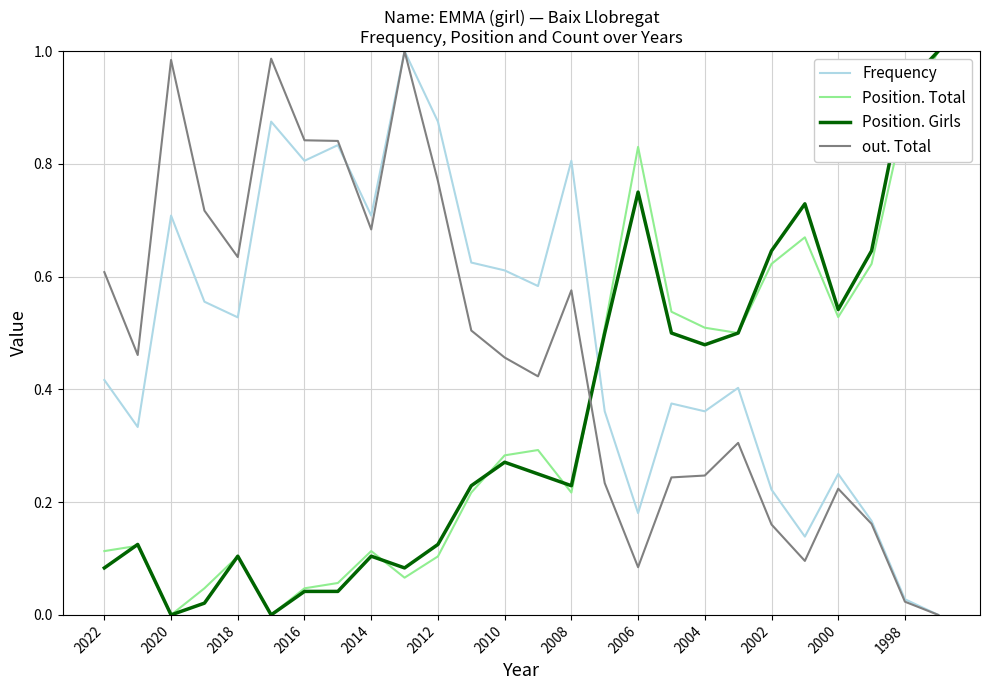

After their last crossing, which series has the higher values: Position. Girls or out. Total?

Position. Girls